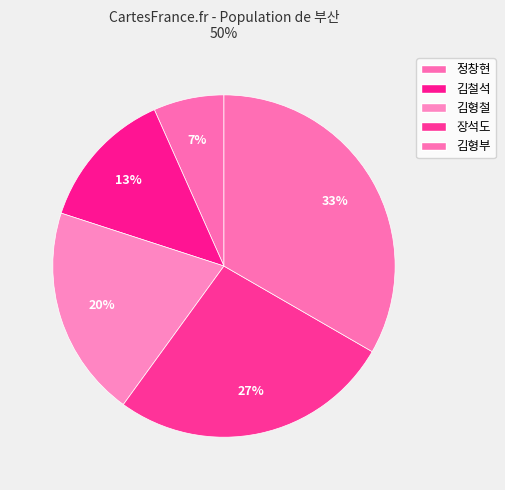

To the nearest percent, what is the average slice percentage?

20%